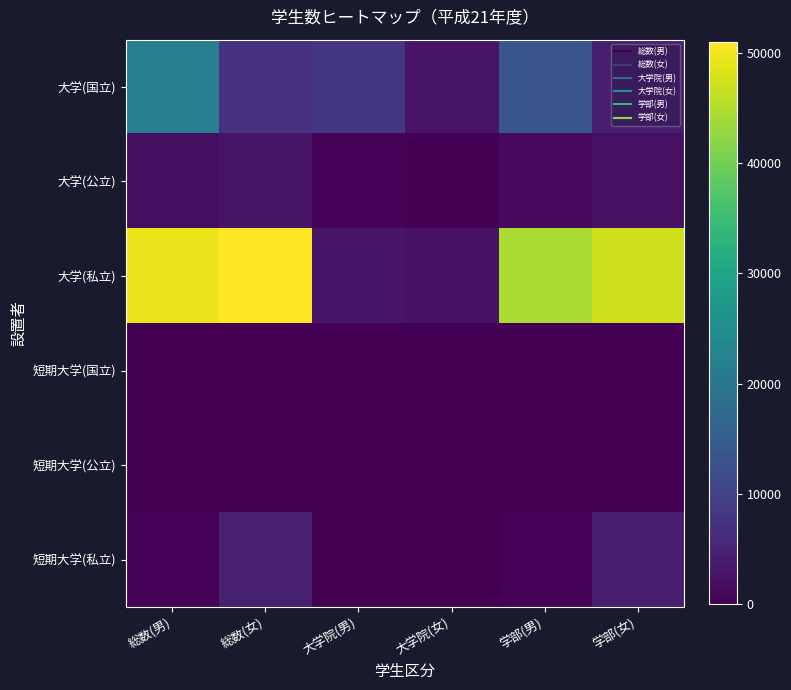

What is the spread (max minus min) of values at 学部(男)?

44519